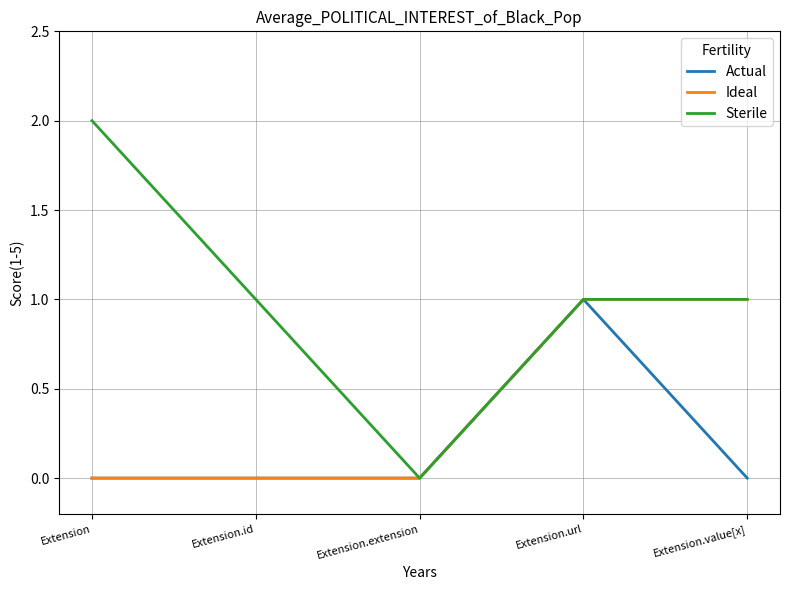

The value of Sterile at Extension.url is 1. True or false?

True